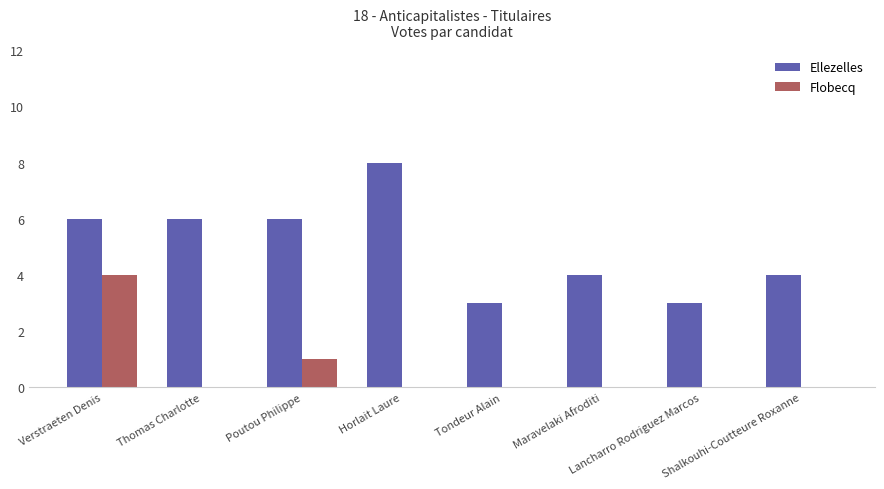

Is it true that Ellezelles equals 1 at Thomas Charlotte?

False